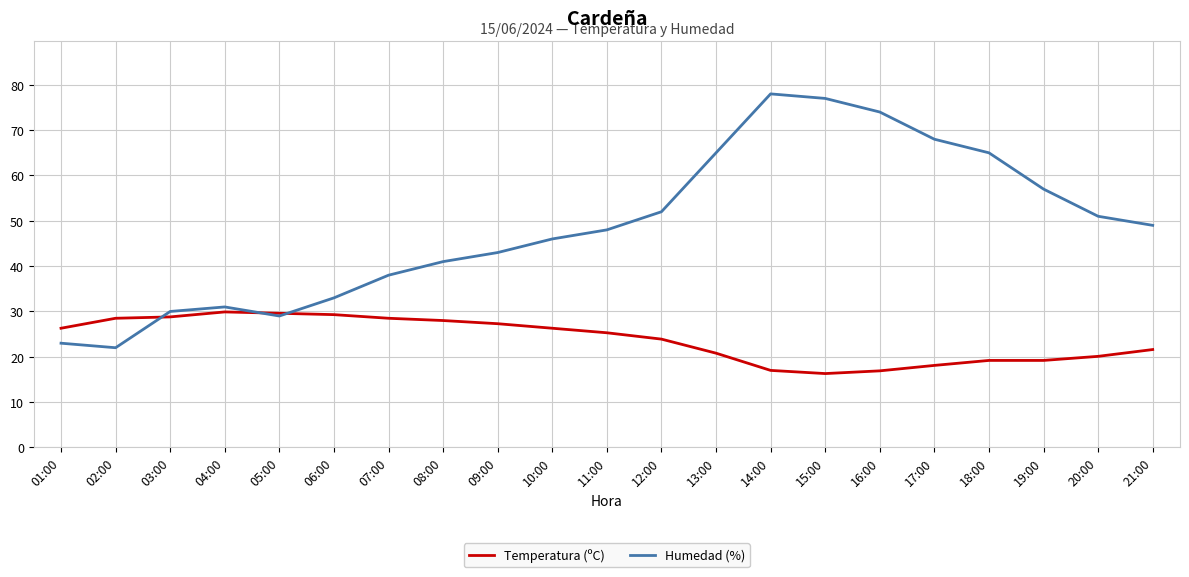

Rank the series by their maximum value, from lowest to highest.

Temperatura (ºC), Humedad (%)